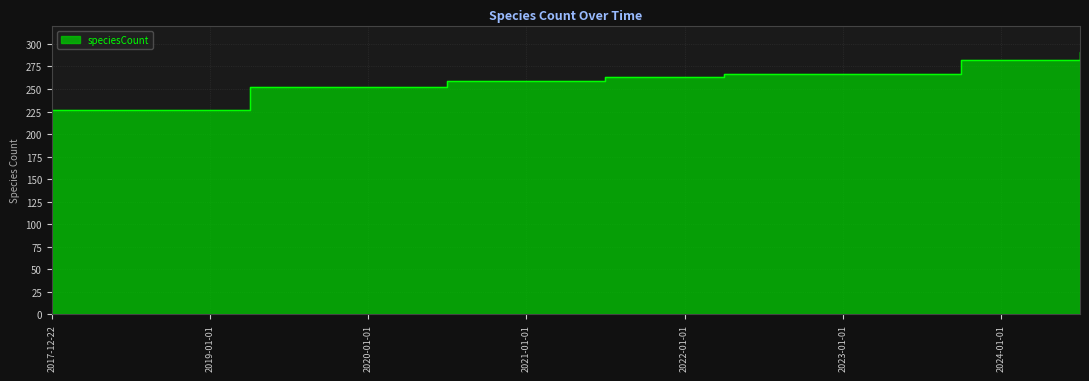

Approximately how many times larger is the value at 2021-01-01 compared to 2023-01-01?

1.0